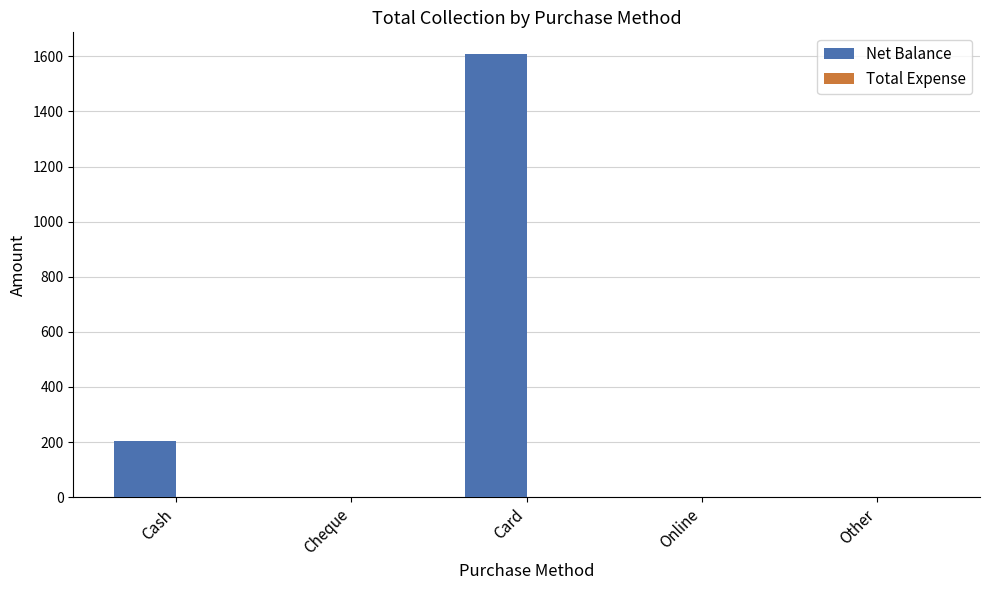

What is the change in value from Cash to Cheque?

-203